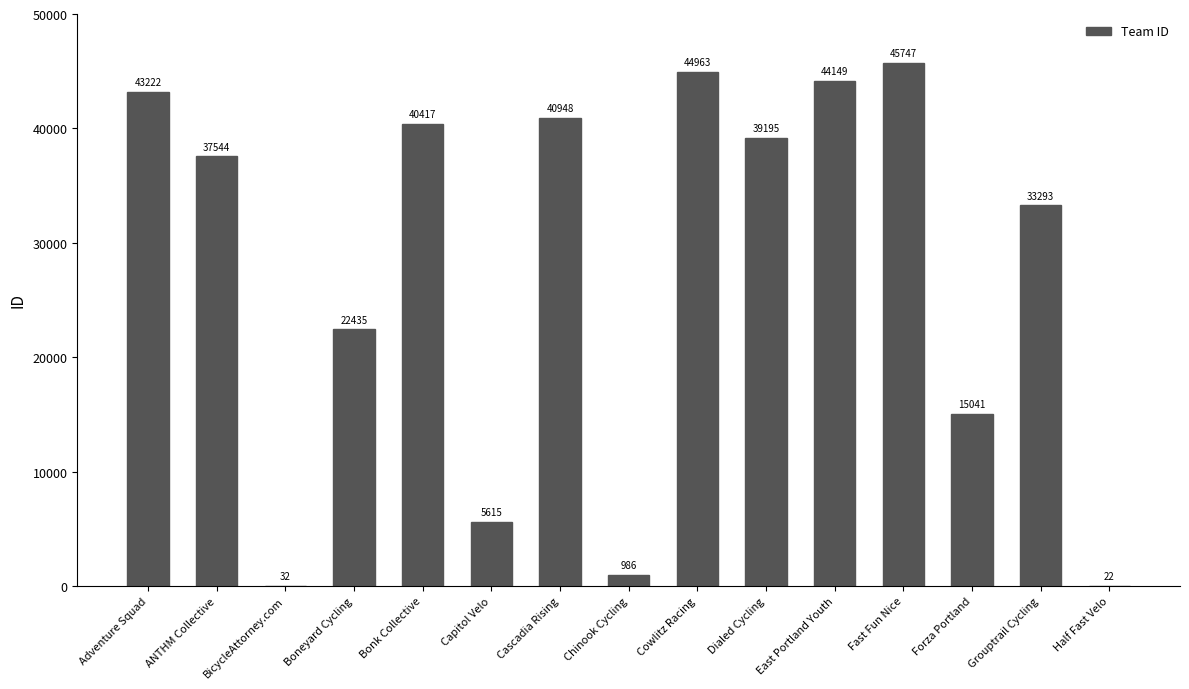

What value does the data have at Dialed Cycling?

39195